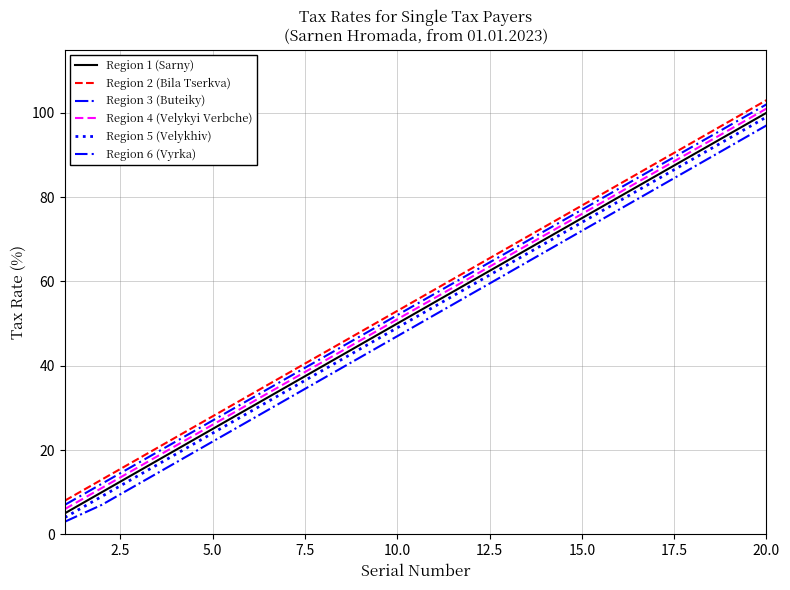

How many series are shown in this chart?

6